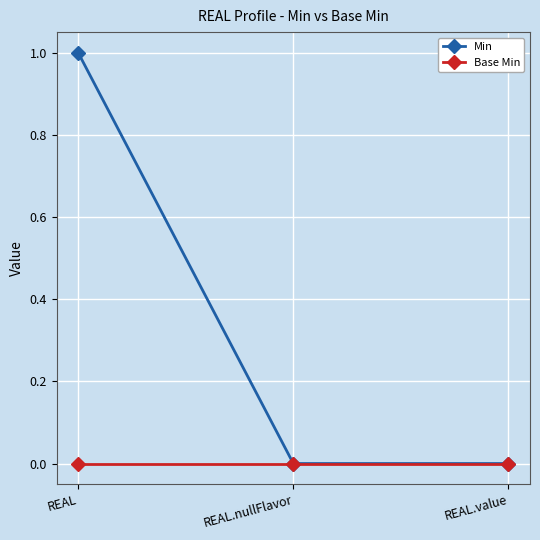

Which series has the largest range (max minus min)?

Min